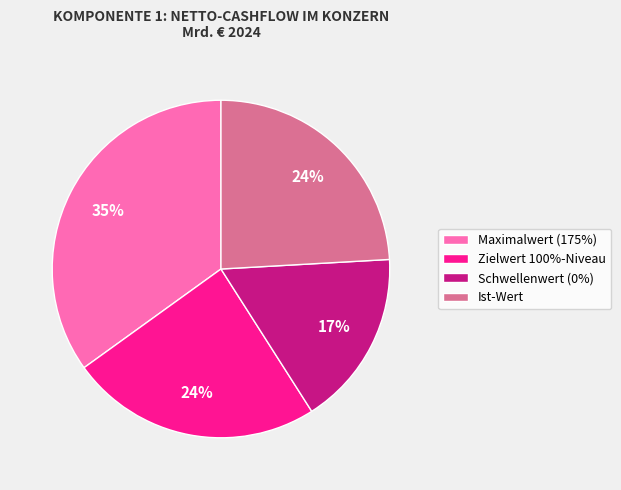

Combined, do Ist-Wert and Schwellenwert (0%) account for over 50%?

No